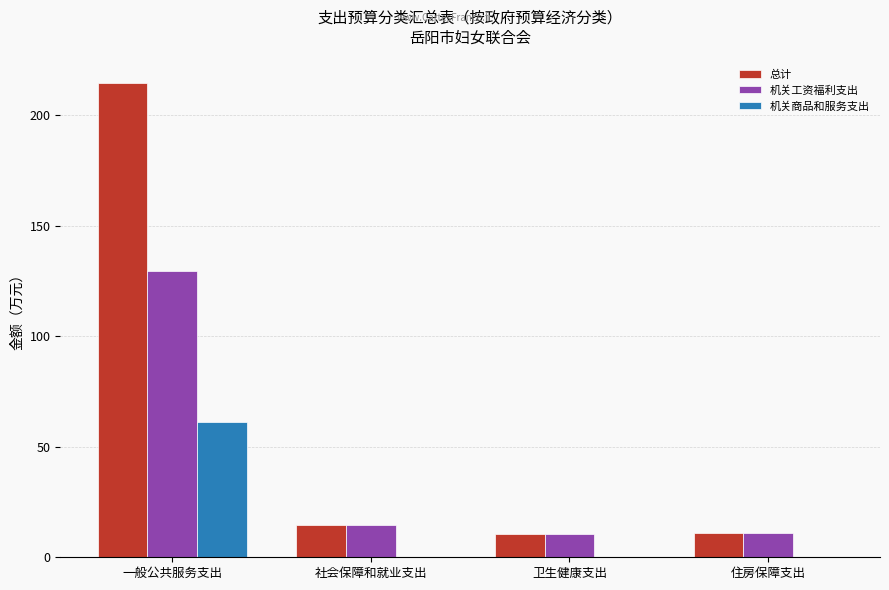

Which series changed the most between 一般公共服务支出 and 卫生健康支出?

总计